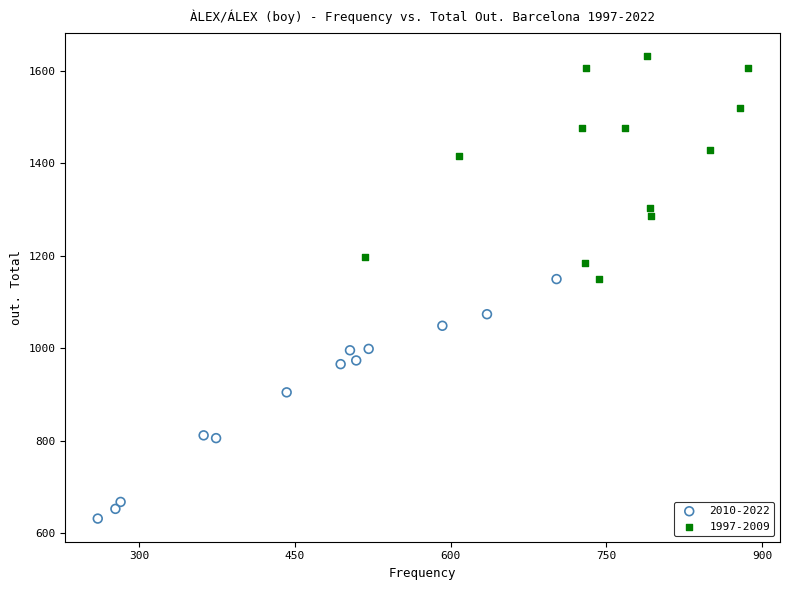

Which series has the widest spread of Y values?

2010-2022